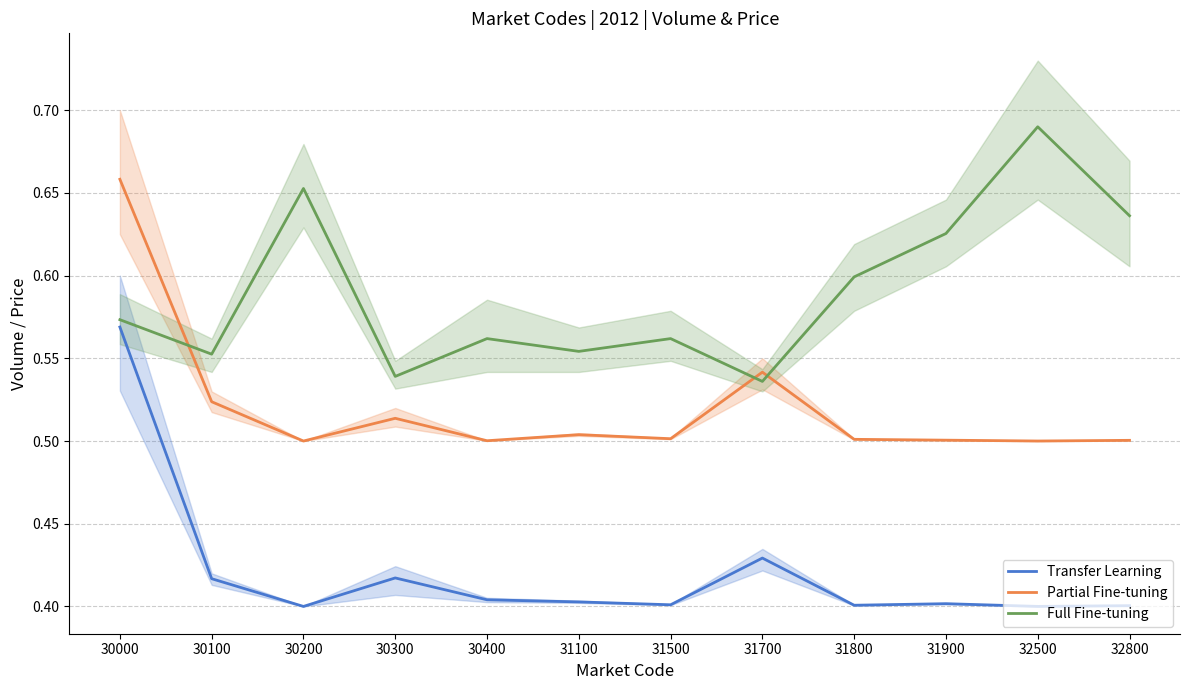

What is the maximum value shown in the chart?

0.7